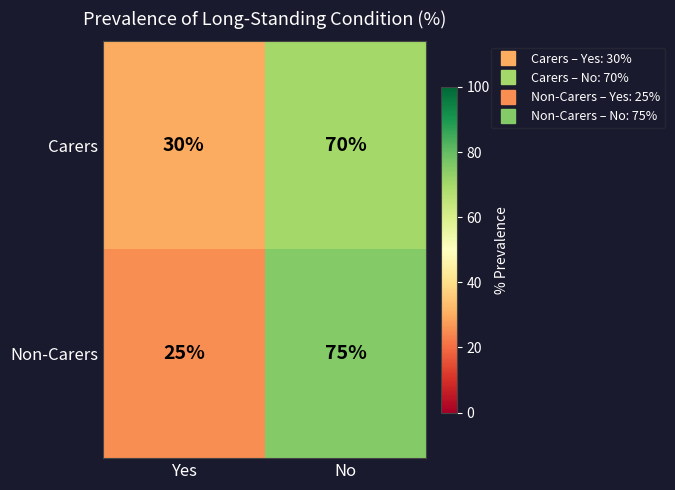

Between Yes and No, which series saw the biggest shift?

Non-Carers